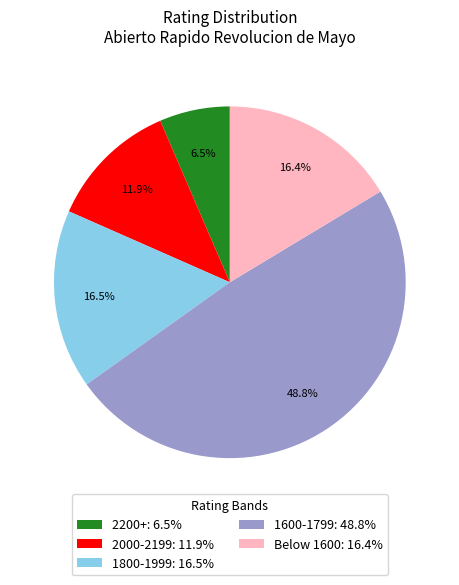

Which category has the biggest portion of the pie?

1600-1799: 48.8%